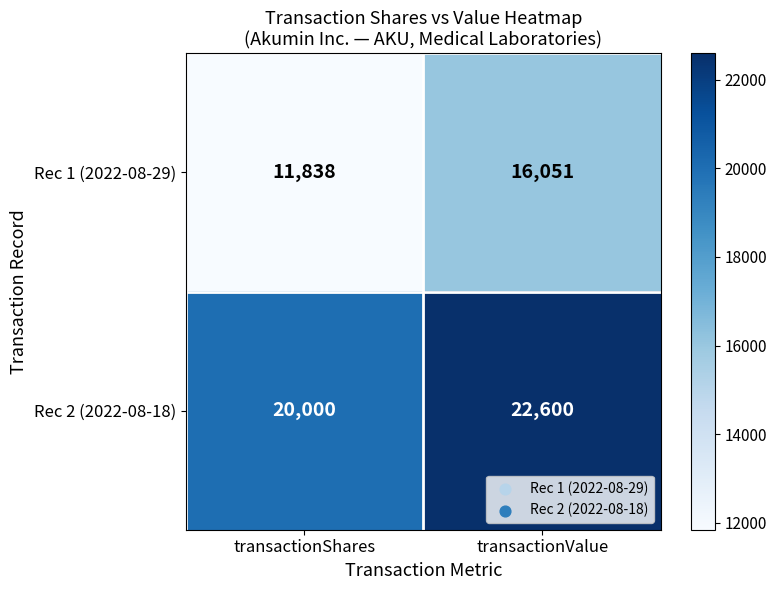

Which series has the largest total across all categories?

Rec 2 (2022-08-18)